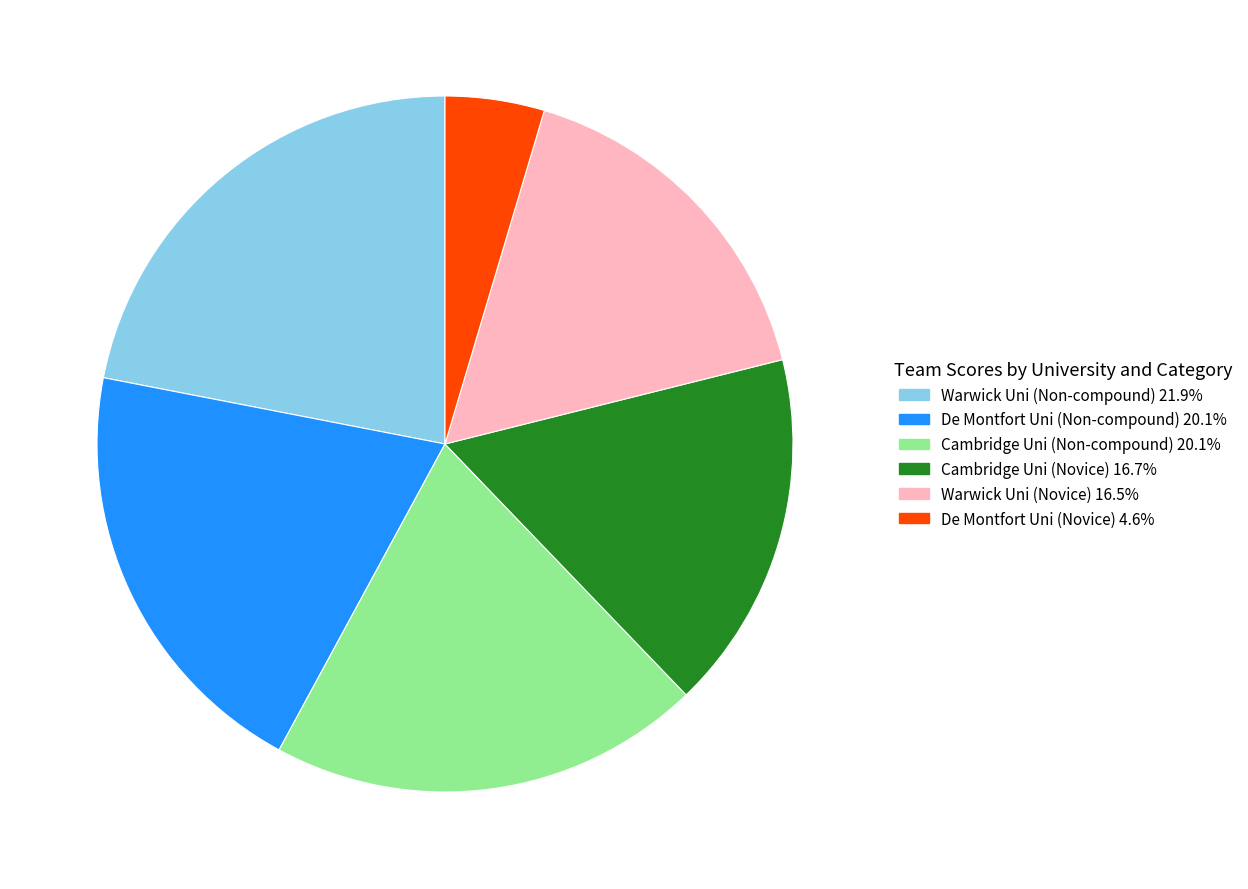

Does Cambridge Uni (Novice) account for over 50% of the chart?

No